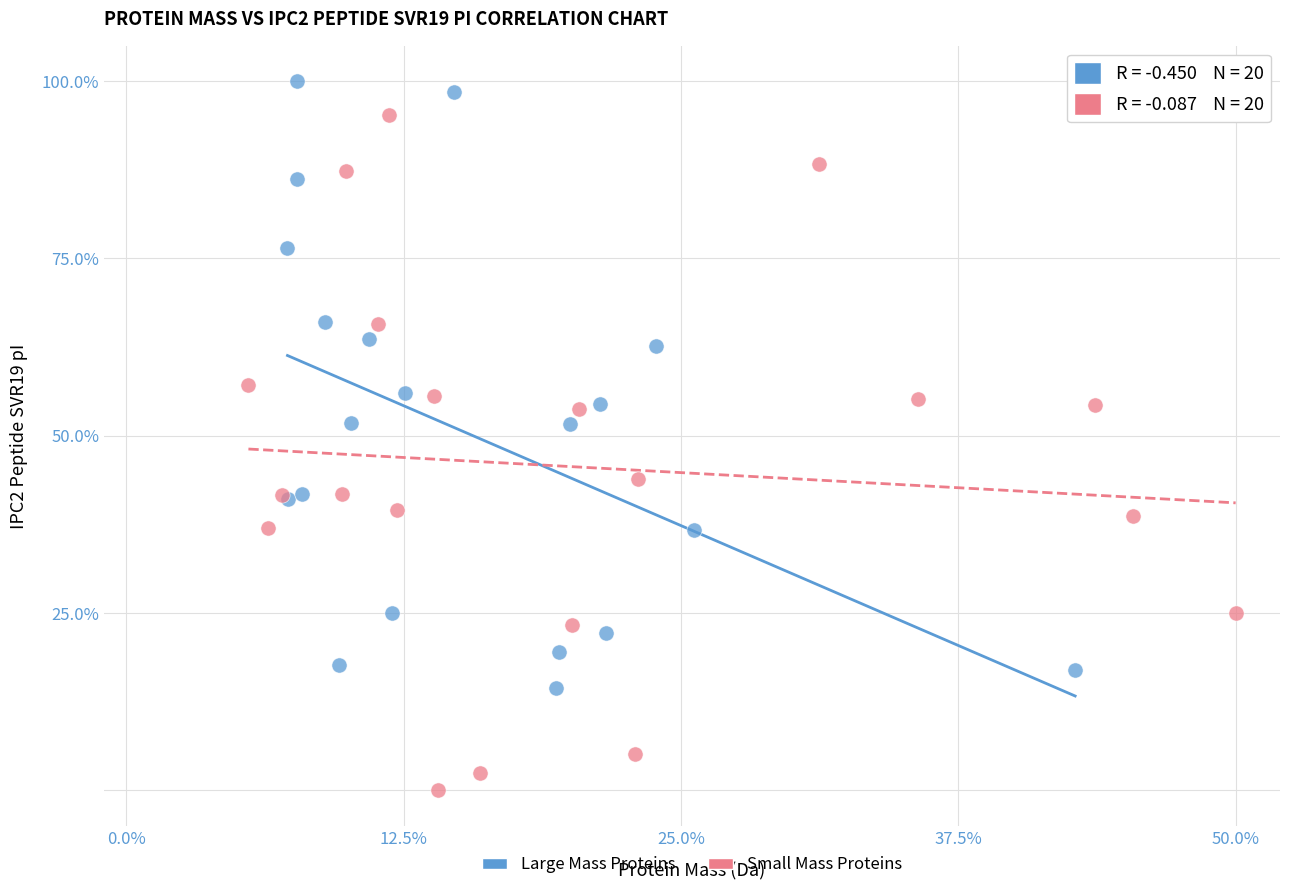

Which series has the largest Y range (max minus min)?

Small Mass Proteins